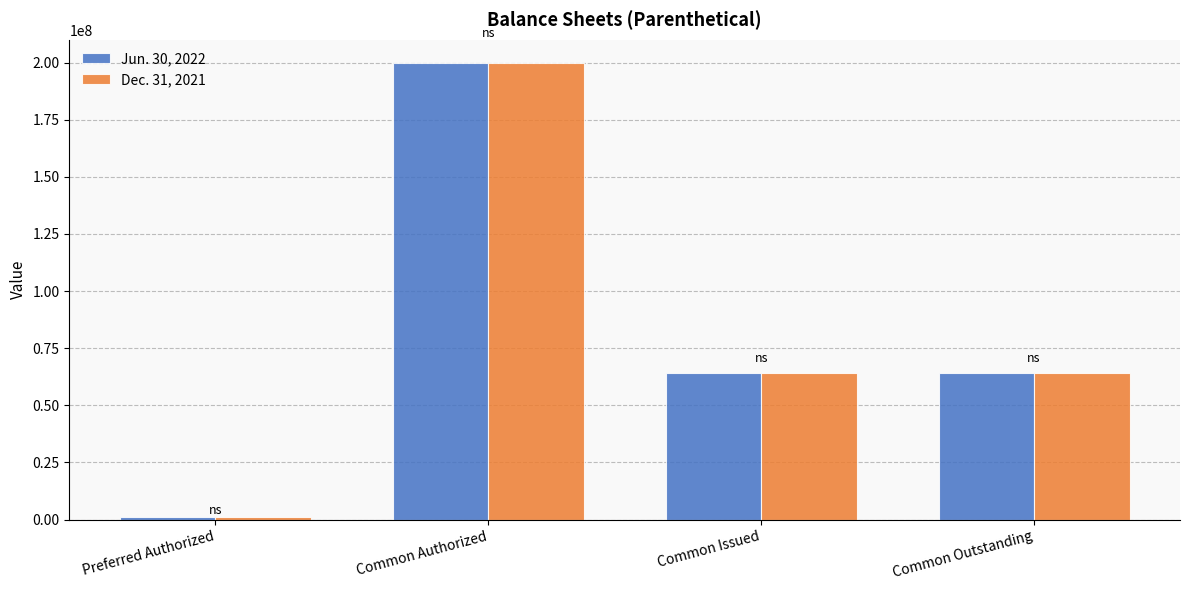

What is the average value of the Jun. 30, 2022 series?

82371250